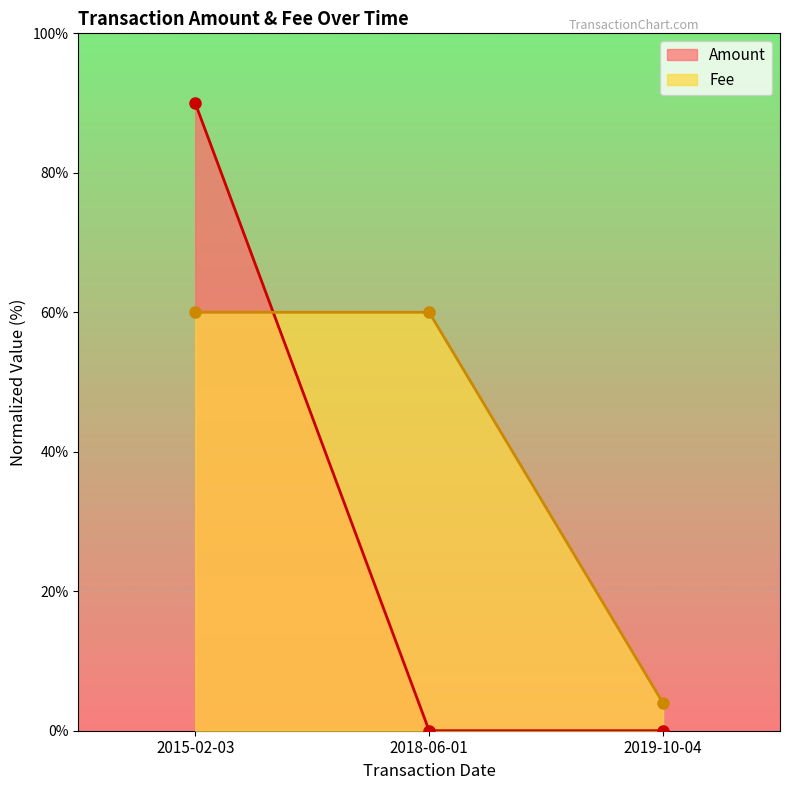

Count the number of categories in the chart.

3